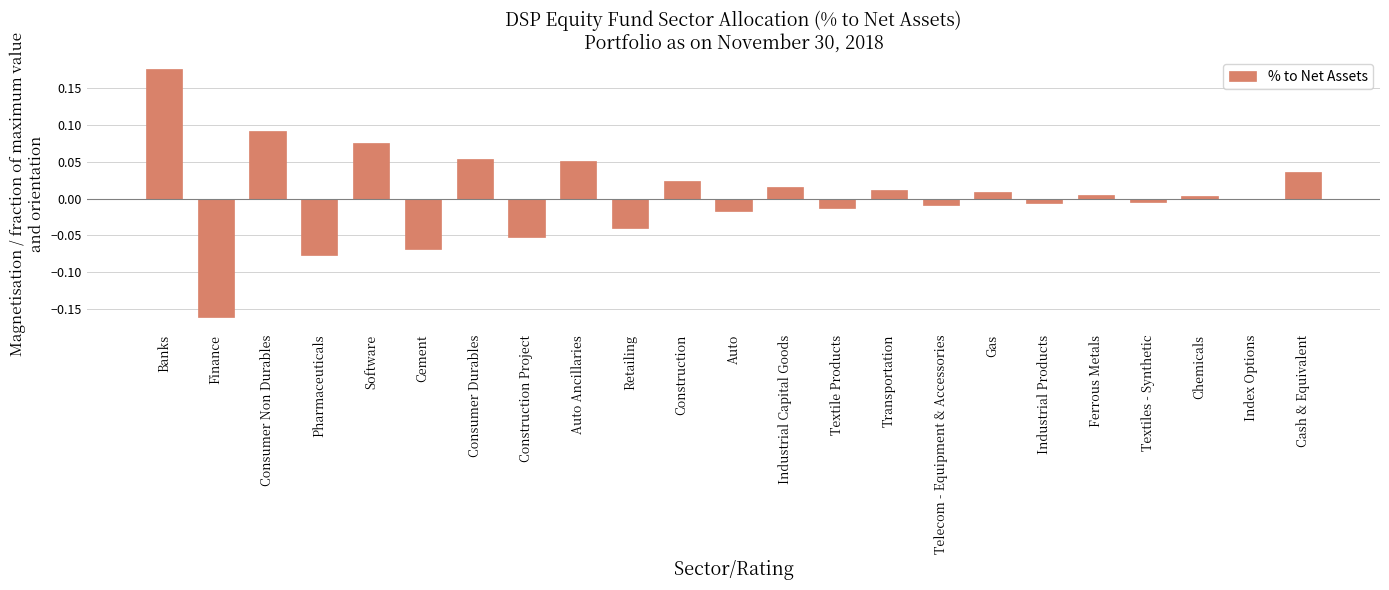

At which category does the chart reach its peak across all series?

Banks